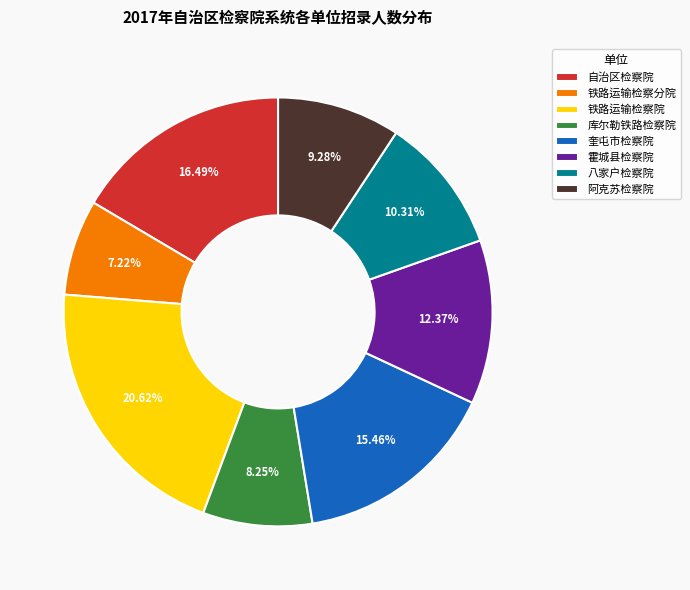

How many segments does this pie chart have?

8